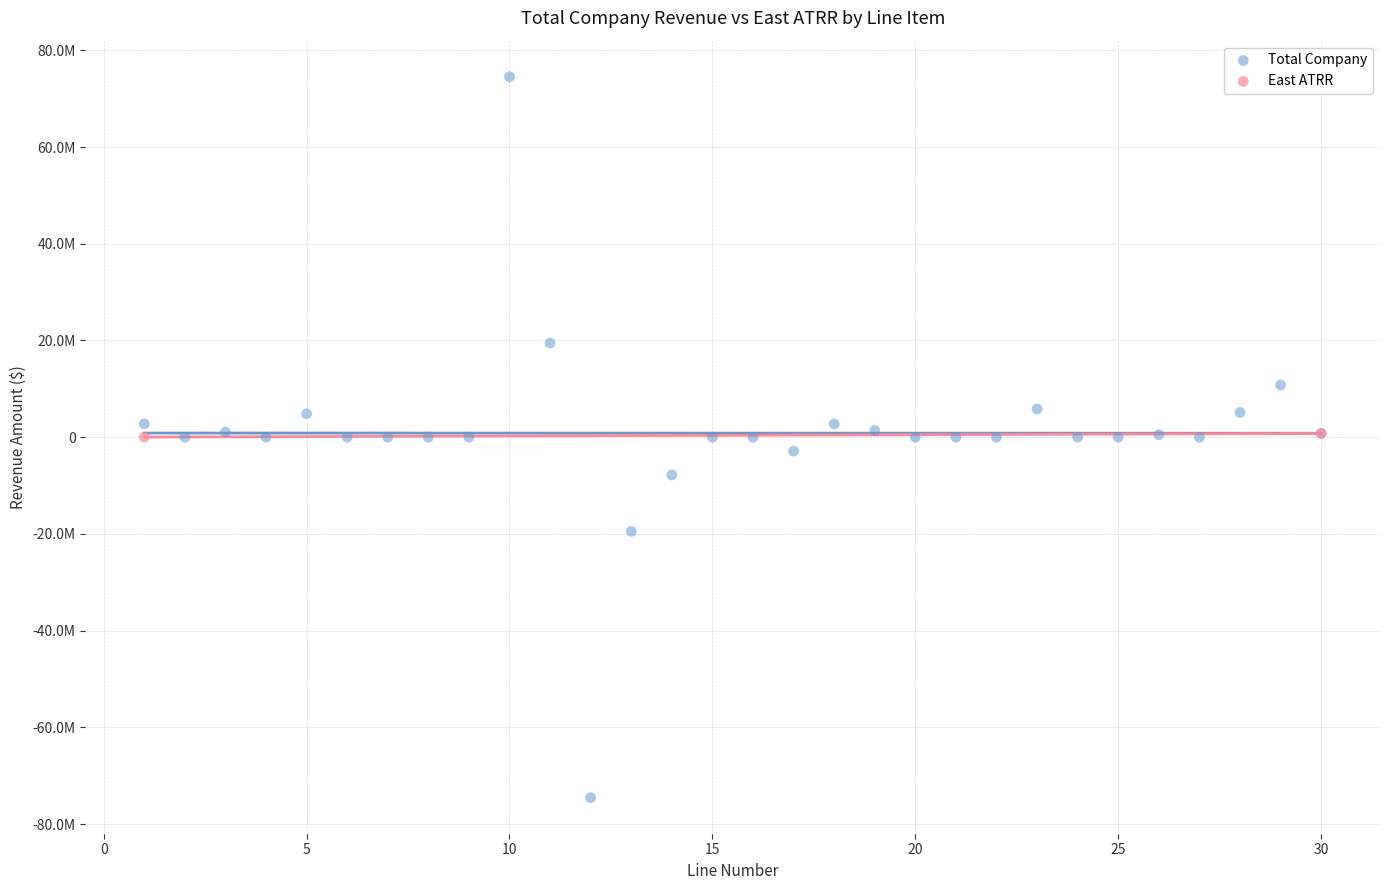

What are all the series names shown in the legend?

Total Company, East ATRR